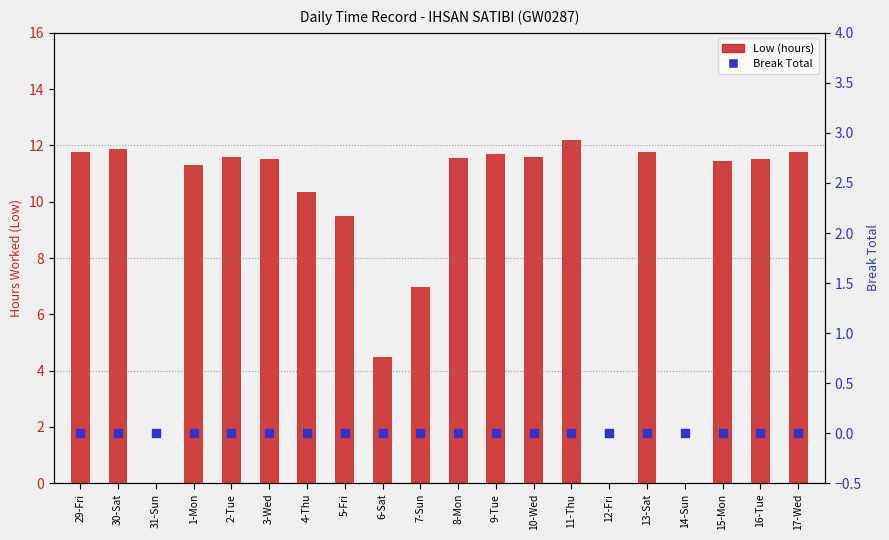

Is the value of Low (hours) at 14-Sun greater than the value of Break Total at 2-Tue?

No